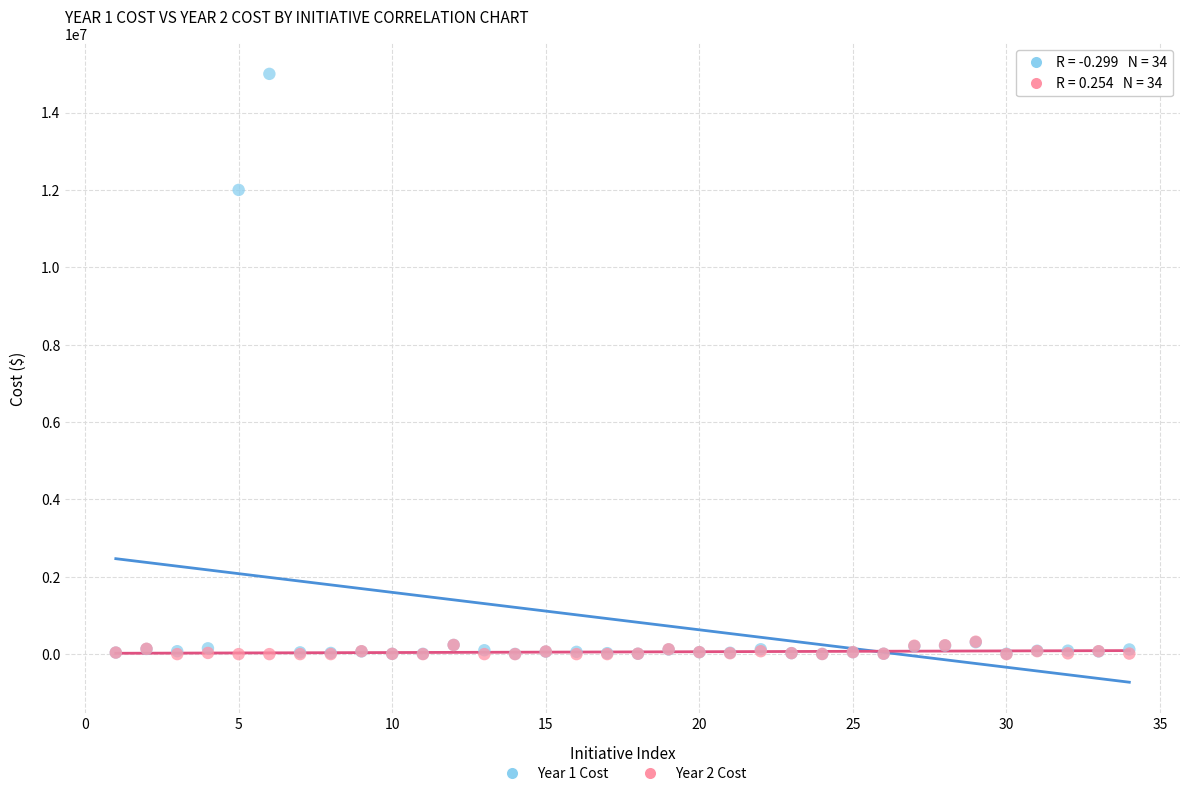

Which series contains the highest Y value?

Year 1 Cost